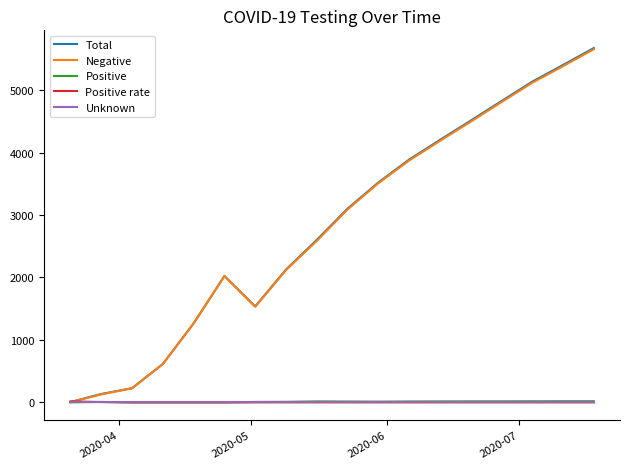

What is the sum of all Positive rate values?

26.7